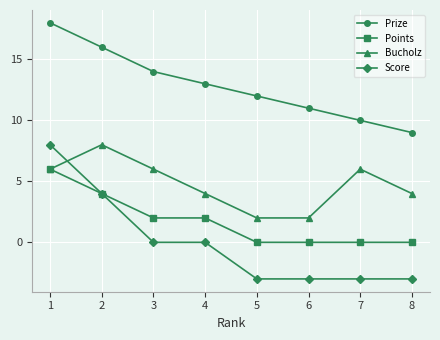

At which category does Bucholz reach its first local peak?

2